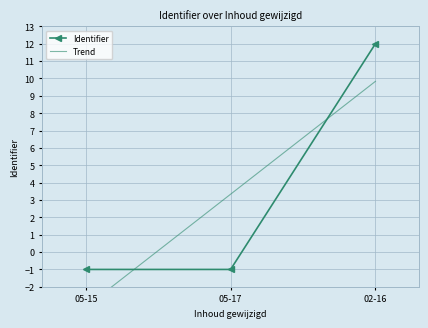

Is it true that Identifier equals -1.7 at 05-17?

False